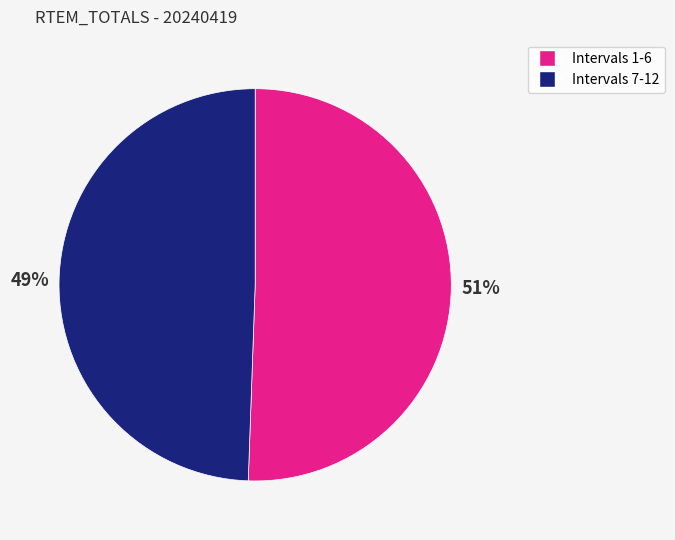

To the nearest percent, what is the average slice percentage?

50%